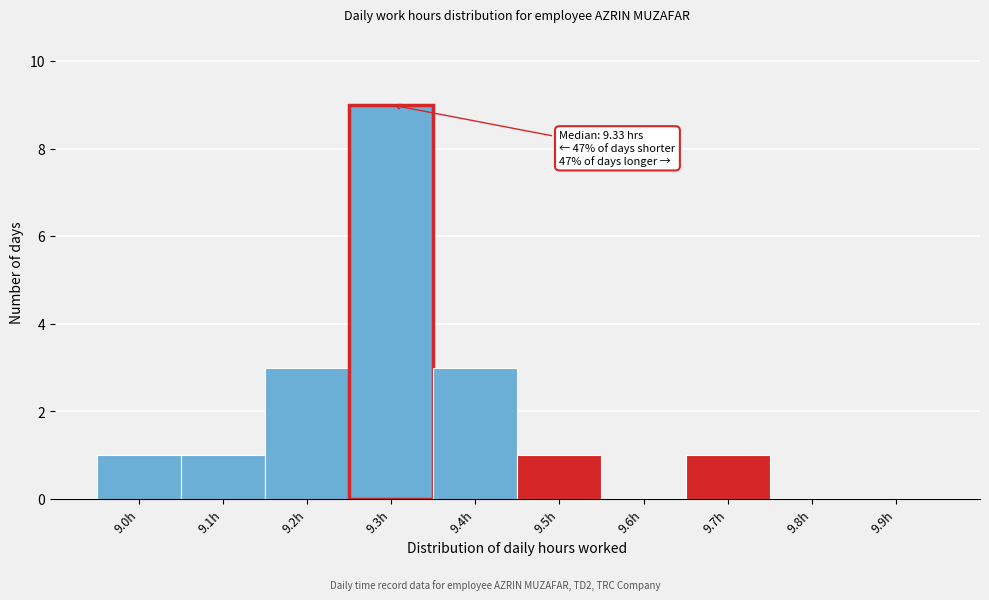

Reading right to left, transcribe all the data shown in this chart.

9.9h=0	9.8h=0	9.7h=1	9.6h=0	9.5h=1	9.4h=3	9.3h=9	9.2h=3	9.1h=1	9.0h=1